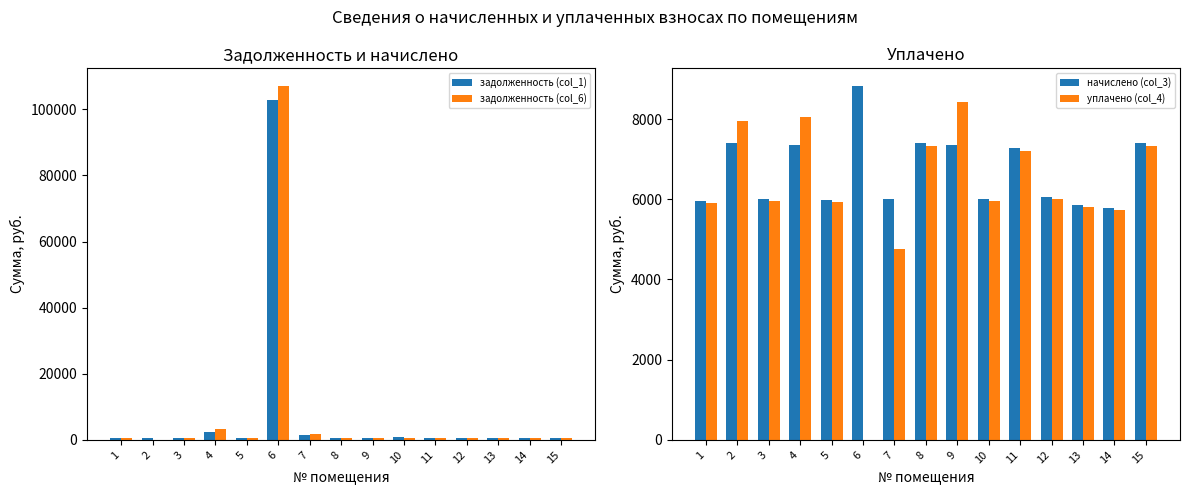

What is the value of the начислено (col_3) bar at the 2nd from the left?

7408.6